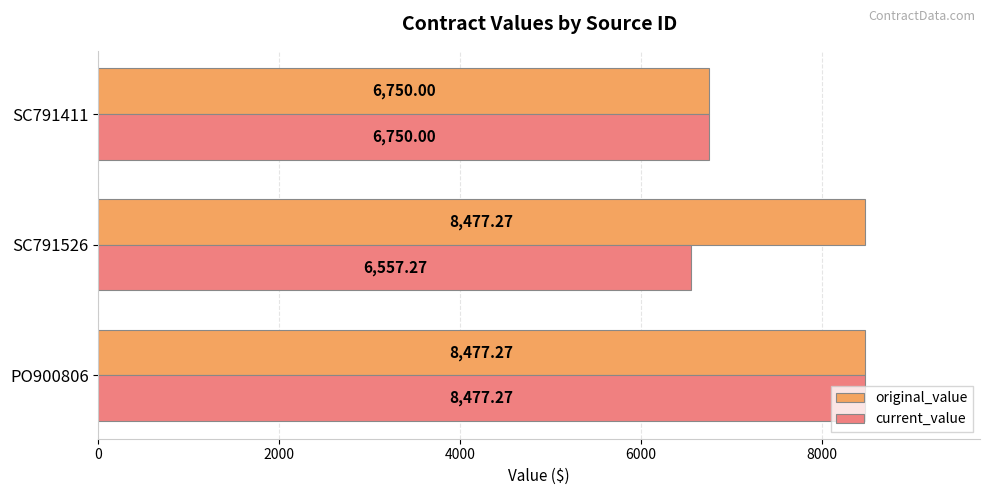

Rank the series by their average value, from highest to lowest.

original_value, current_value